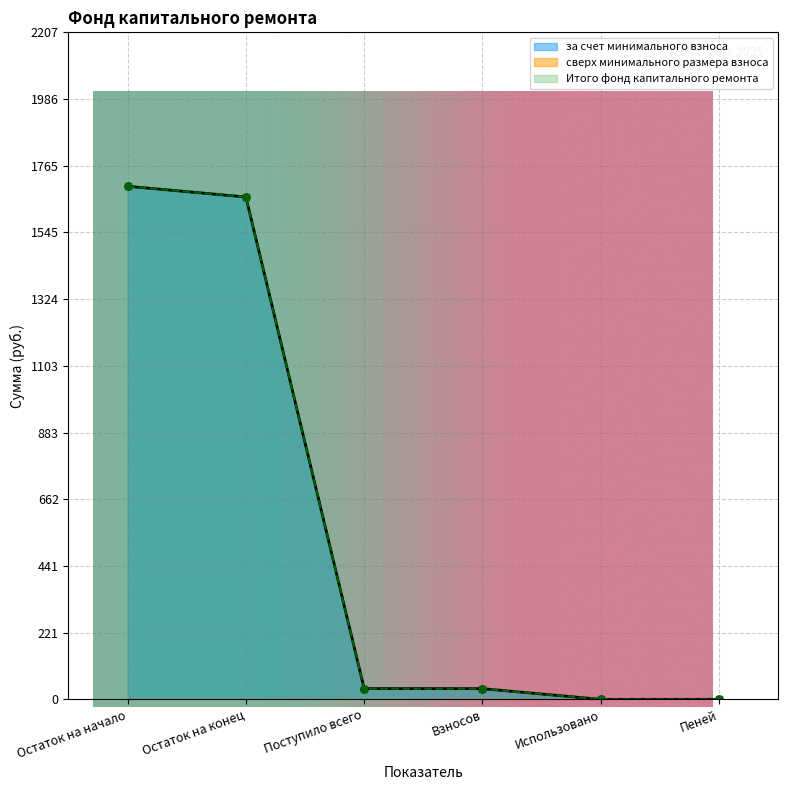

At which label does Итого фонд капитального ремонта first exceed 35?

Остаток на начало